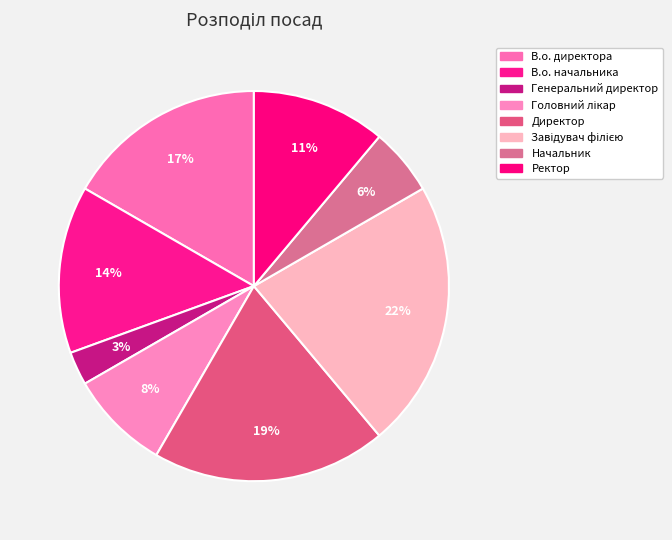

How many segments does this pie chart have?

8